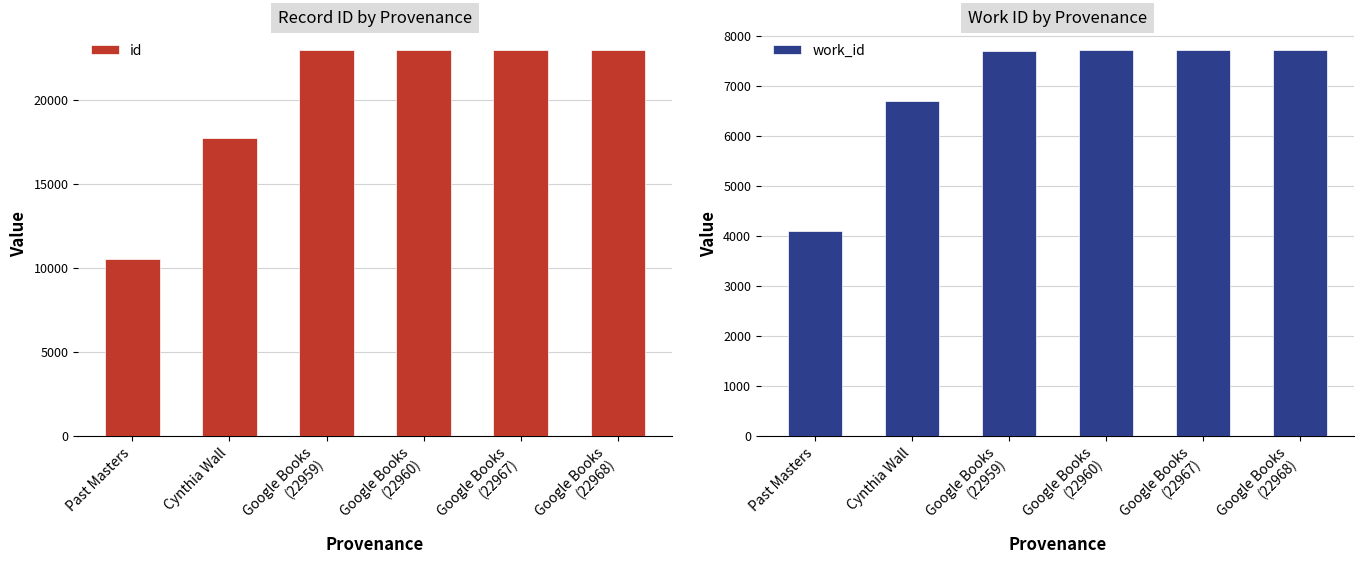

The work_id series shows 5103 at Google Books
(22960). True or false?

False